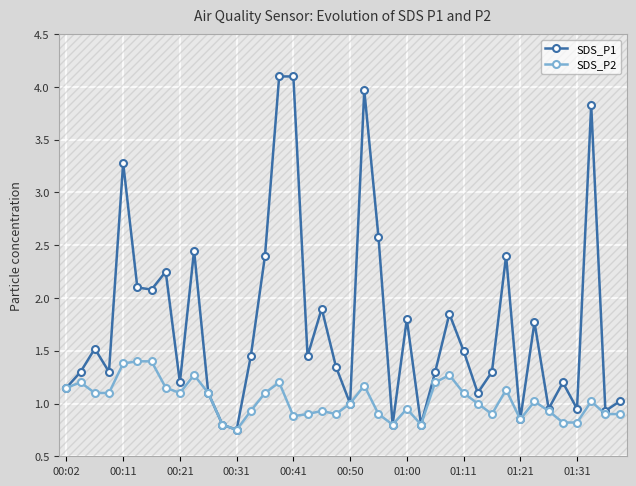

What is the greatest value displayed?

4.1